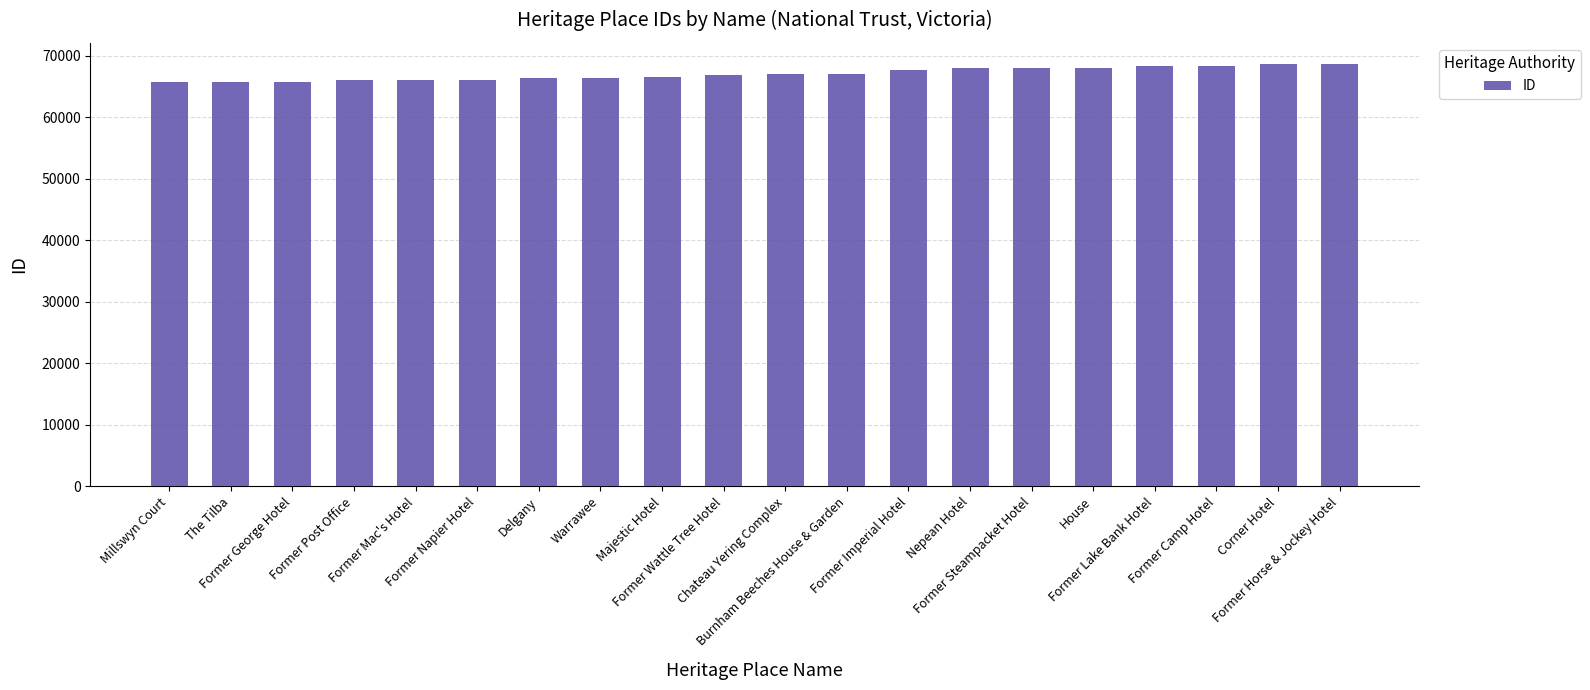

What is the smallest value displayed?

65731